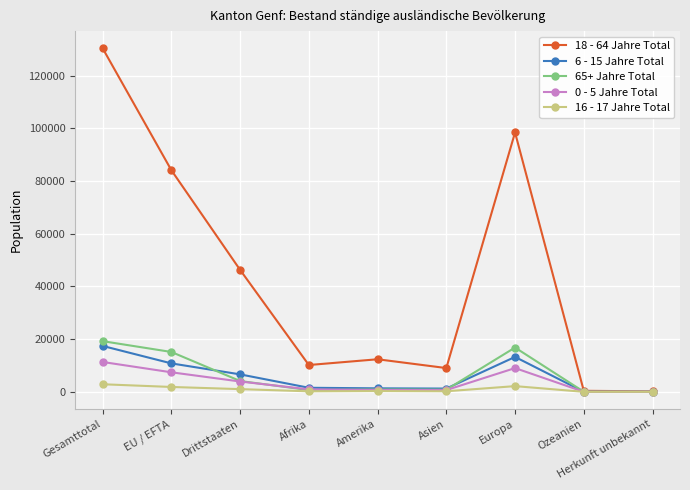

What position from the left is Ozeanien?

8